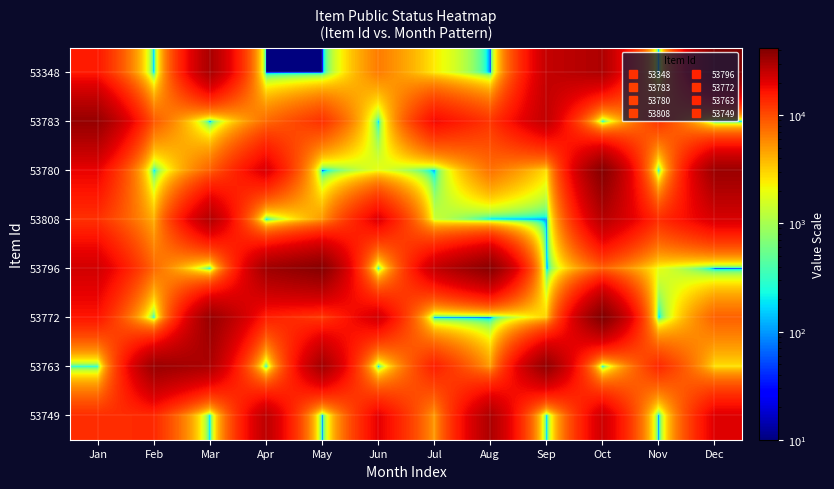

Reading left to right, extract all data points from this chart.

53348: Jan=15730.7	Feb=42.8	Mar=30743.7	Apr=10.8	May=3.1	Jun=6551.8	Jul=2439.5	Aug=50.9	Sep=25246.8	Oct=29739.0	Nov=41.0	Dec=40736.2
53783: Jan=34962.6	Feb=8918.2	Mar=29.0	Apr=7703.0	May=12778.2	Jun=80.8	Jul=18141.7	Aug=12231.6	Sep=25697.8	Oct=18.7	Nov=12270.1	Dec=53.9
53780: Jan=19154.9	Feb=89.6	Mar=8386.3	Apr=21597.8	May=22.8	Jun=1950.9	Jul=81.8	Aug=7162.0	Sep=2732.2	Oct=39853.2	Nov=41.7	Dec=33952.7
53808: Jan=12793.8	Feb=4102.2	Mar=28737.8	Apr=32.3	May=5125.6	Jun=20797.4	Jul=1444.3	Aug=97.2	Sep=96.2	Oct=27825.9	Nov=13091.9	Dec=21842.9
53796: Jan=22961.8	Feb=7763.9	Mar=61.0	Apr=32555.6	May=39459.0	Jun=27.9	Jul=25111.8	Aug=38718.7	Sep=14.5	Oct=8231.3	Nov=1899.5	Dec=24.2
53772: Jan=16324.4	Feb=76.2	Mar=34807.0	Apr=14983.6	May=11799.2	Jun=22793.2	Jul=63.4	Aug=53.6	Sep=3131.1	Oct=41449.3	Nov=32.1	Dec=8346.1
53763: Jan=231.9	Feb=34249.4	Mar=29688.0	Apr=1.7	May=32393.4	Jun=22.6	Jul=15055.6	Aug=4866.5	Sep=36250.3	Oct=38.7	Nov=13897.7	Dec=2669.5
53749: Jan=13061.3	Feb=13657.7	Mar=92.5	Apr=26777.4	May=25.8	Jun=19833.0	Jul=5023.0	Aug=29956.3	Sep=53.0	Oct=23573.6	Nov=9.3	Dec=20739.4